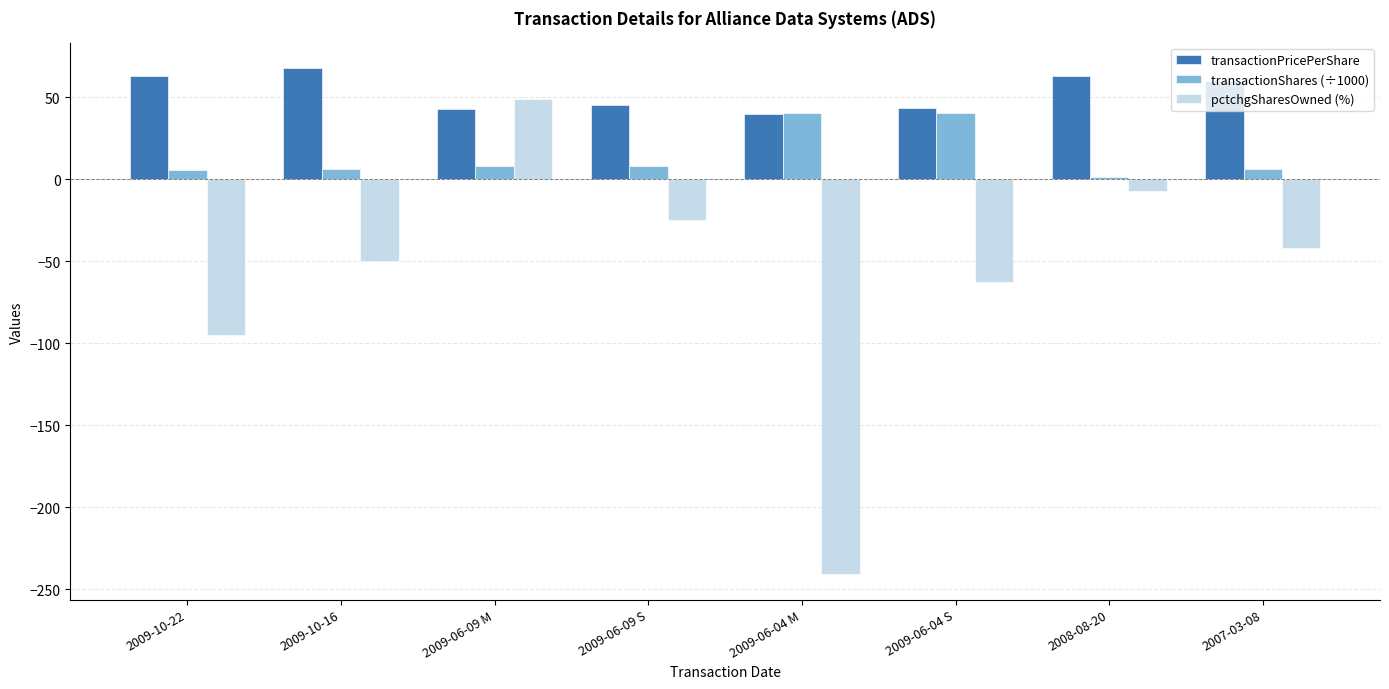

What is the minimum value for transactionPricePerShare?

40.0